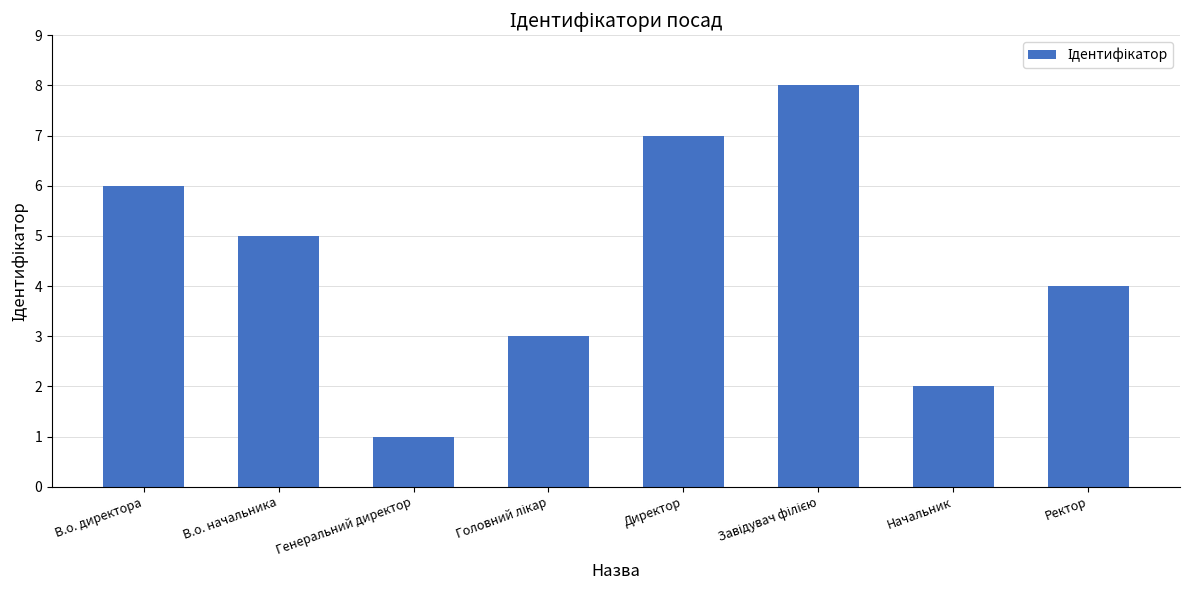

What is the sum of all values?

36